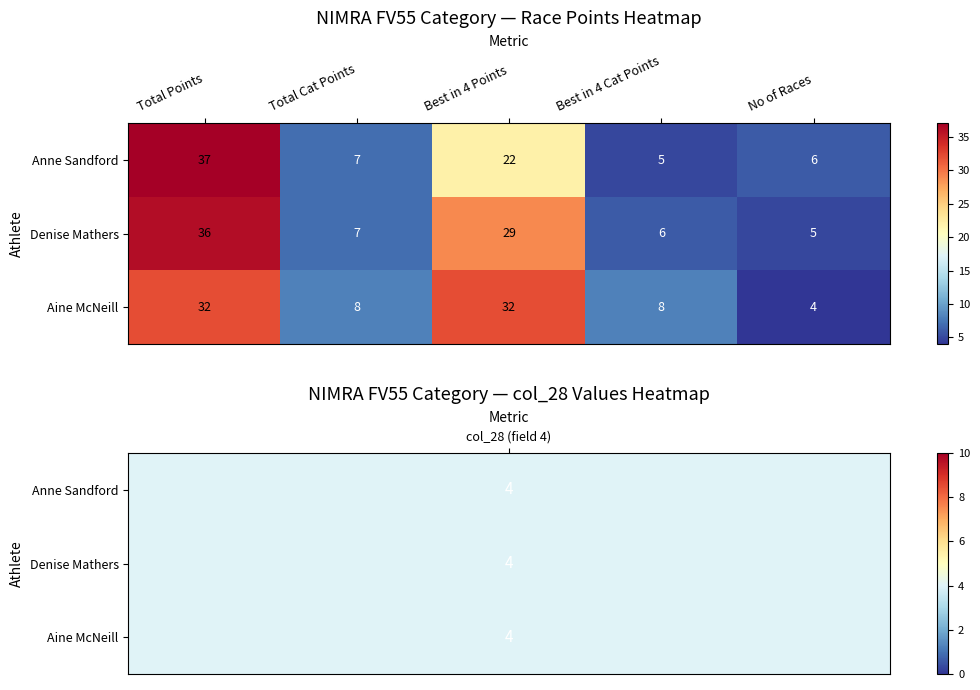

Rank the series by their maximum value, from highest to lowest.

Anne Sandford, Denise Mathers, Aine McNeill